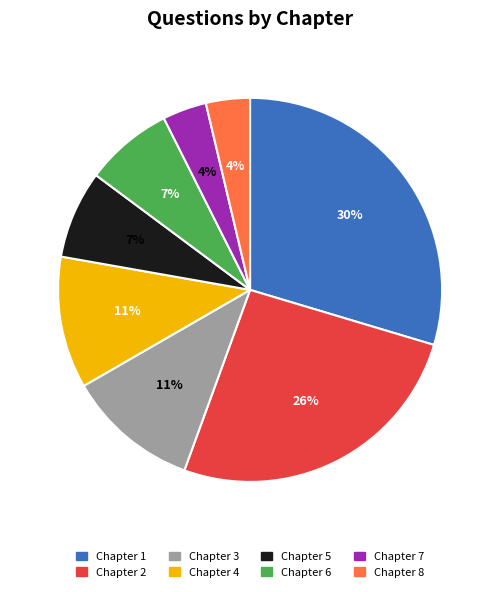

What is the largest slice in the pie chart?

Chapter 1